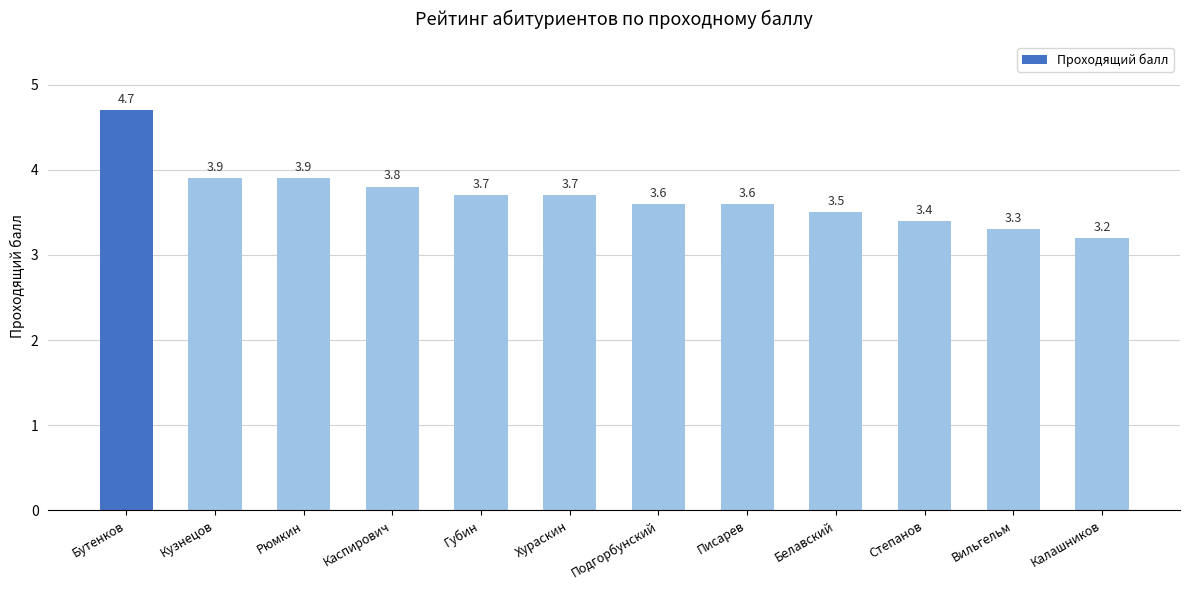

What is the change in value from Каспирович to Подгорбунский?

-0.2